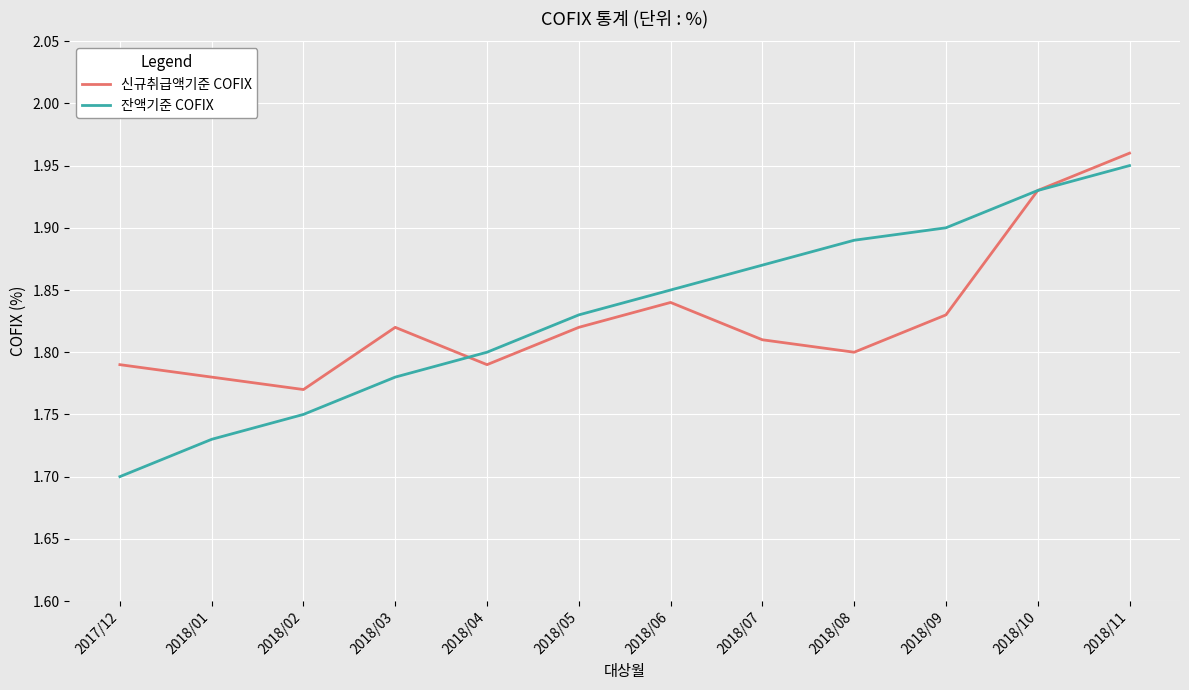

Which label corresponds to the smallest value in the chart?

2017/12